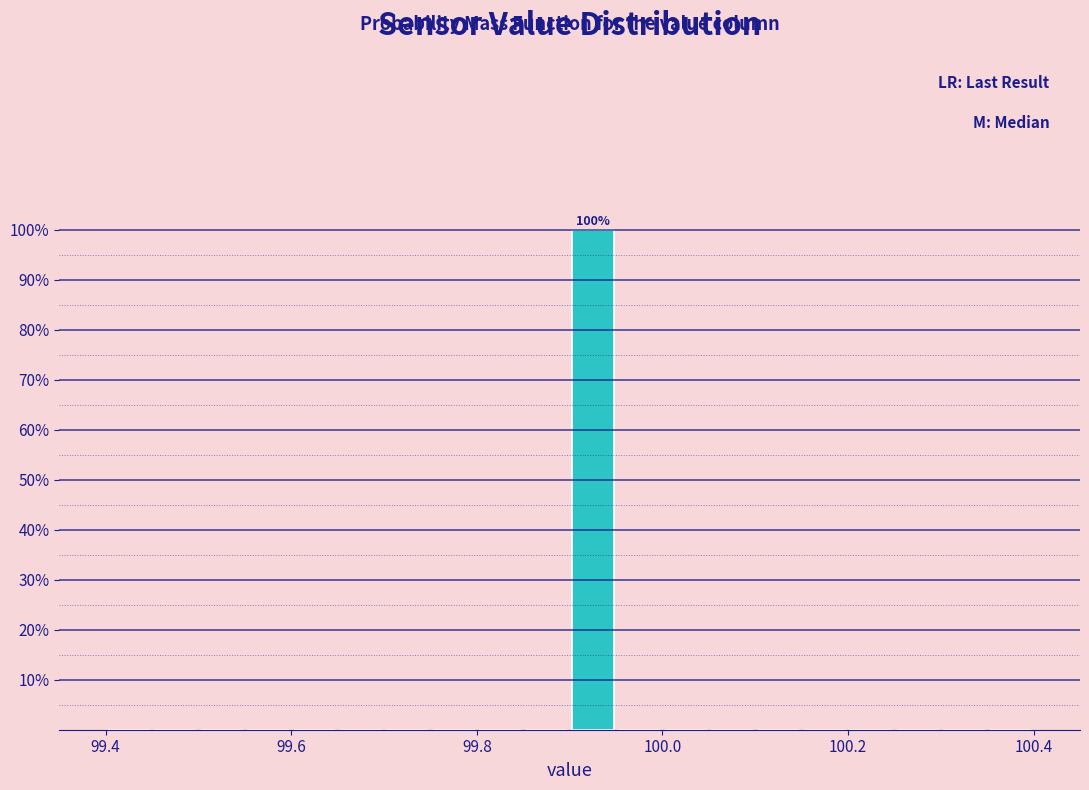

Read against the x-axis, roughly where is the centre of the tallest bar?

99.92